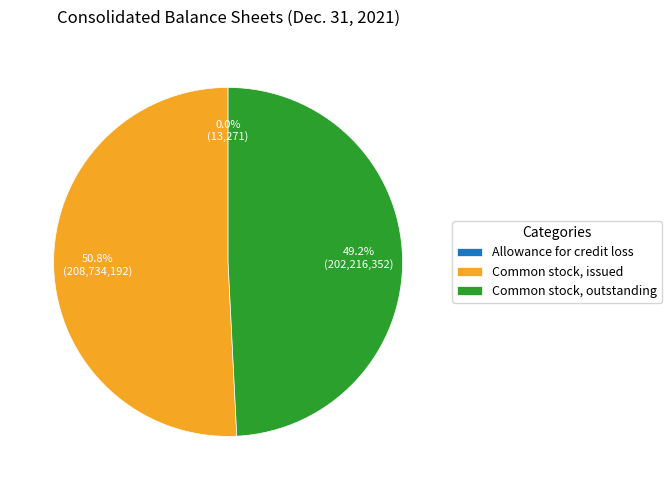

What is the ratio of the value at Common stock, issued to the value at Common stock, outstanding?

1.0